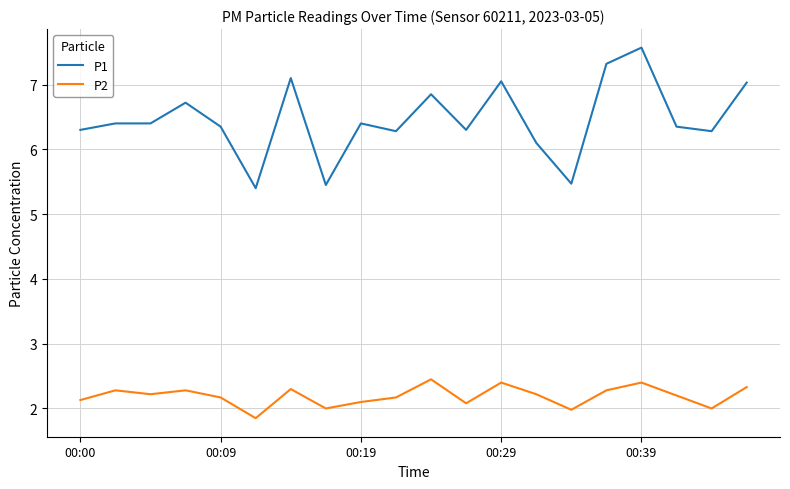

What is the difference between the maximum and minimum values in the P2 series?

0.6